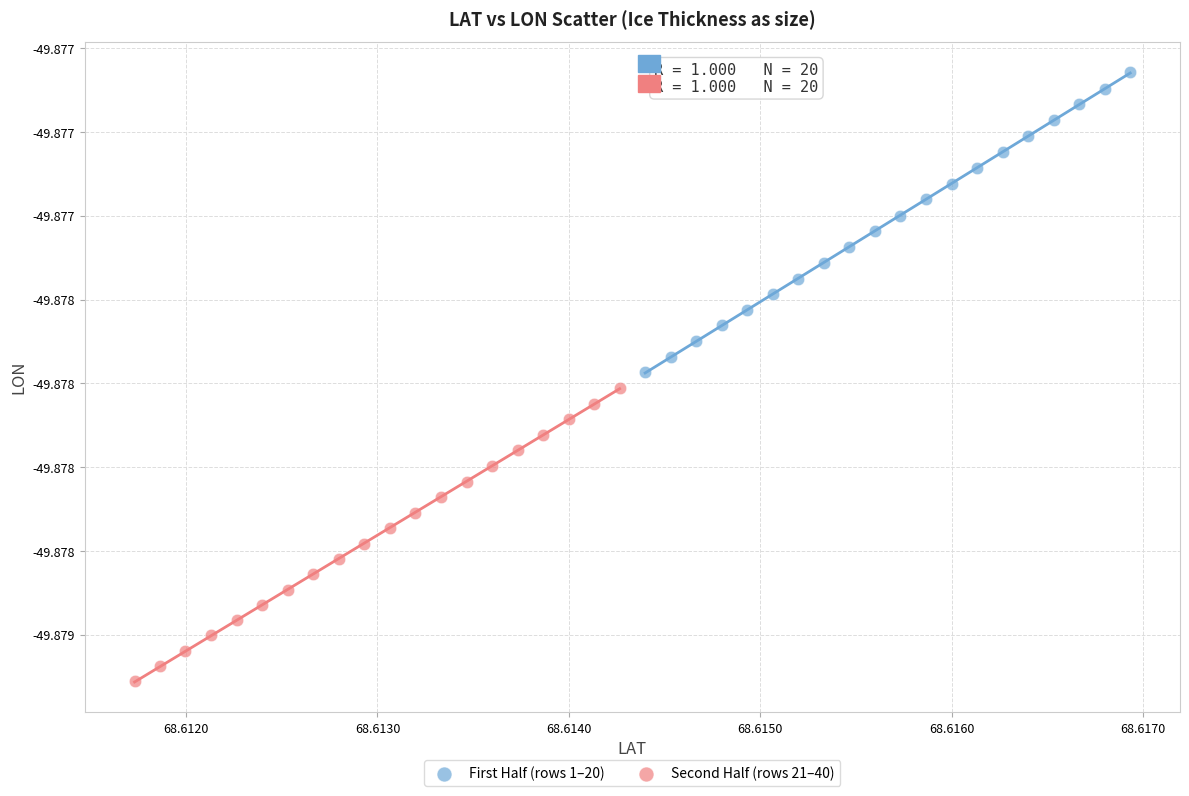

Which series contains the highest Y value?

First Half (rows 1–20)